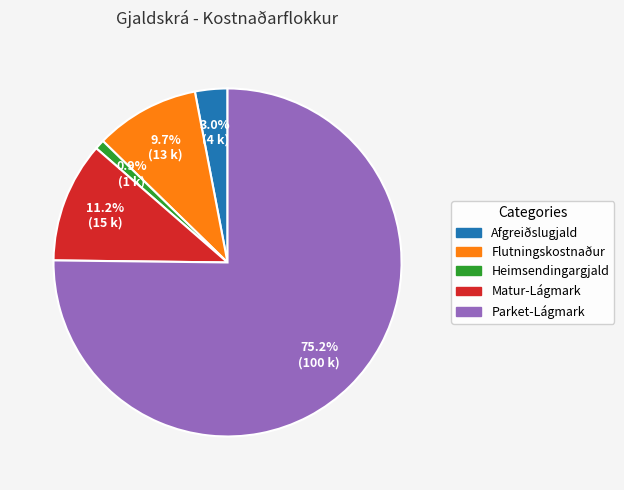

Does Parket-Lágmark represent more than half of the total?

Yes